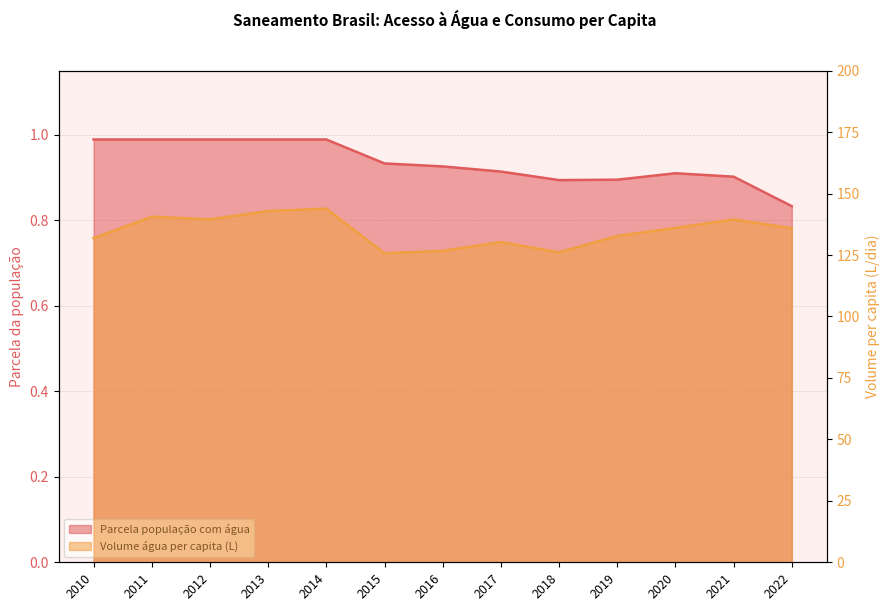

Is it true that Parcela população com água equals 0.3 at 2015?

False